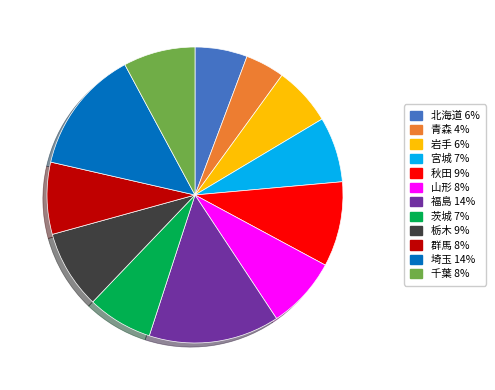

Does 秋田 account for over 50% of the chart?

No